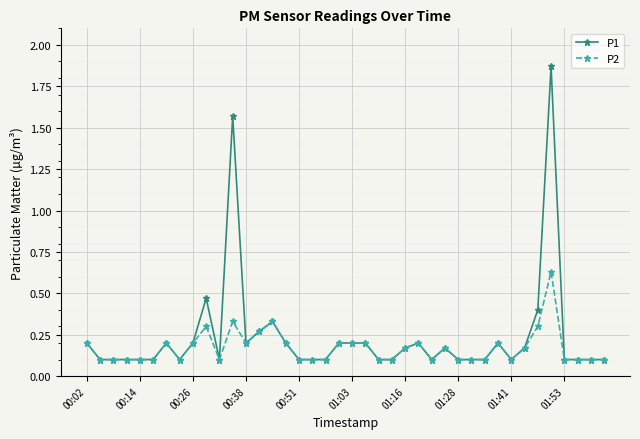

What is the value of the P2 point at the 33rd from the left?

0.1